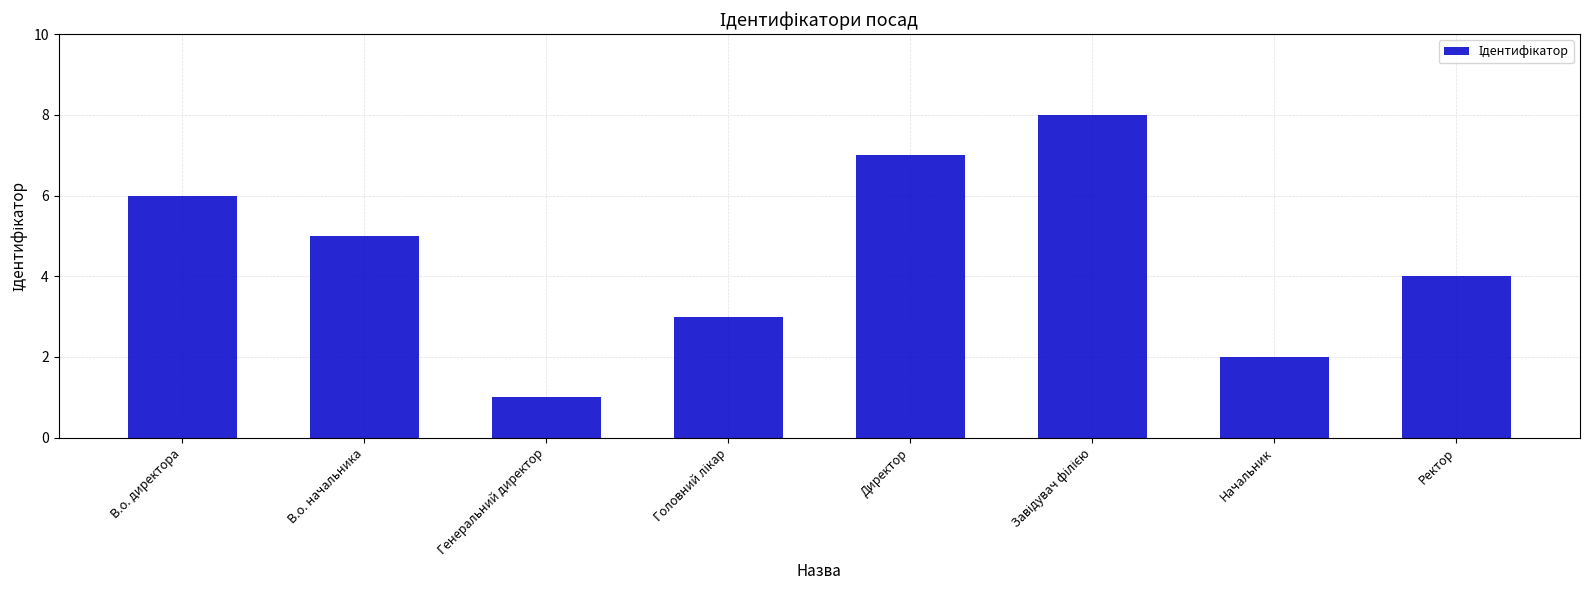

Which has a higher value, В.о. директора or Начальник?

В.о. директора